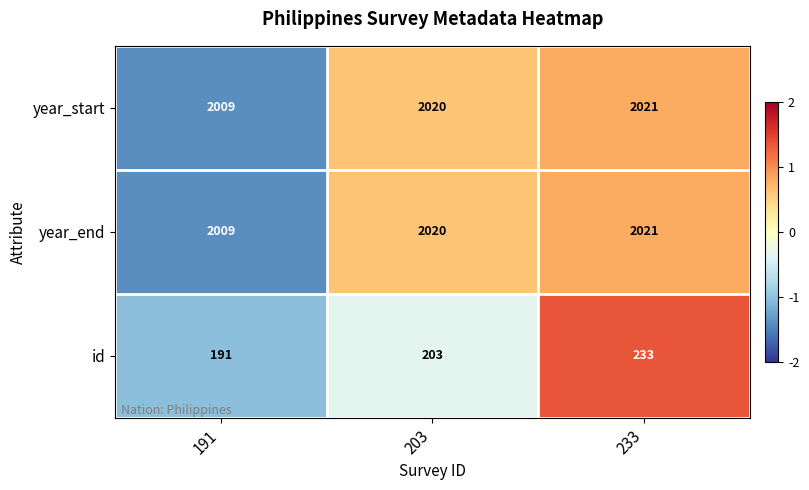

What is the highest value of the year_end series?

2021